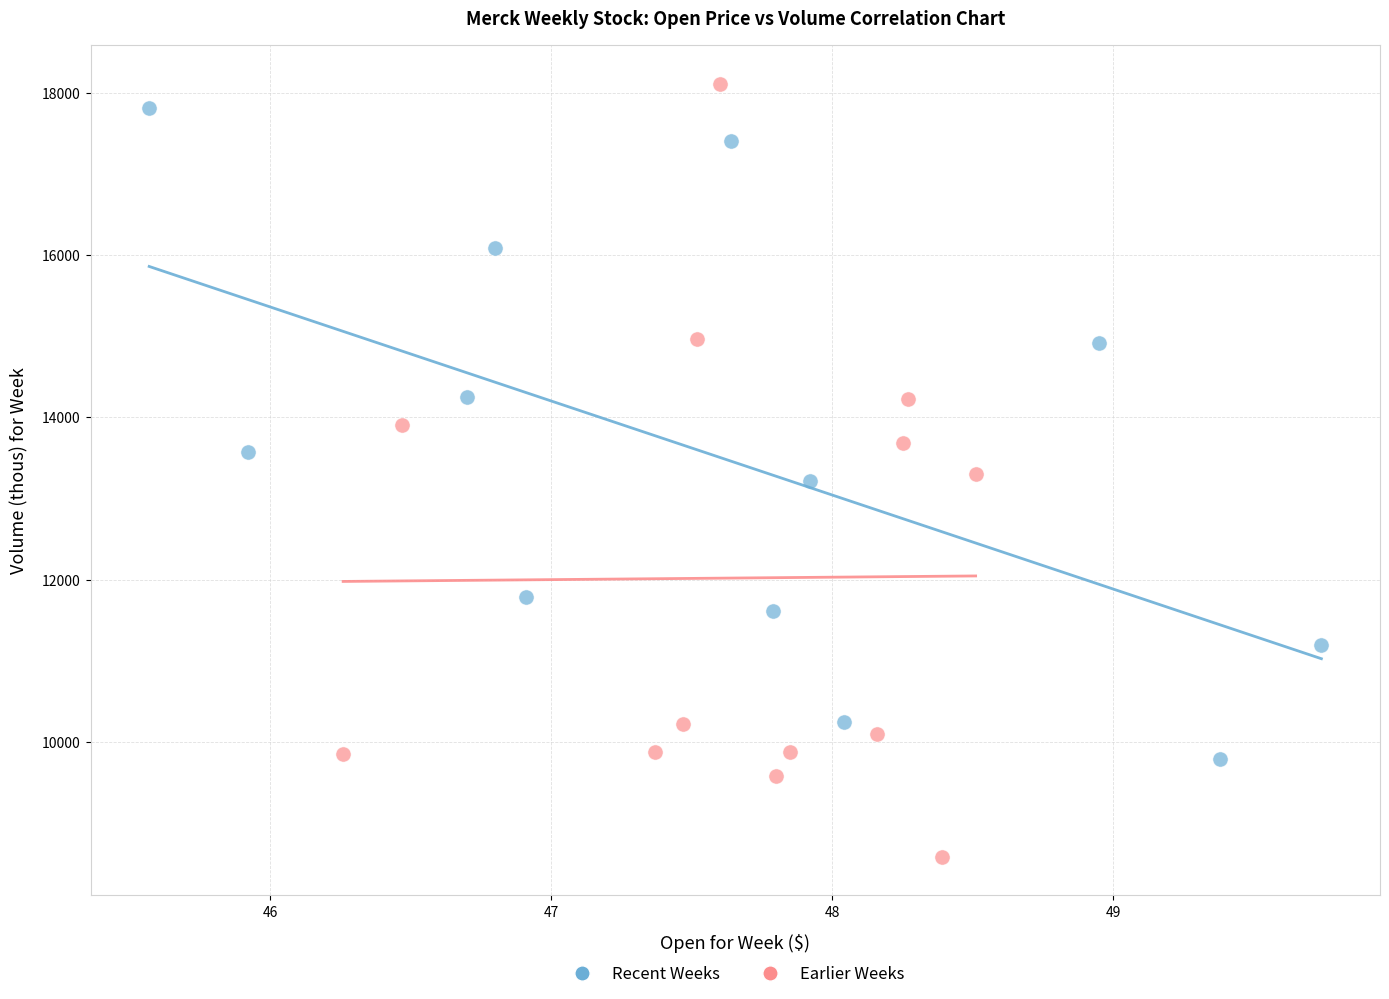

Which series has the largest Y range (max minus min)?

Earlier Weeks